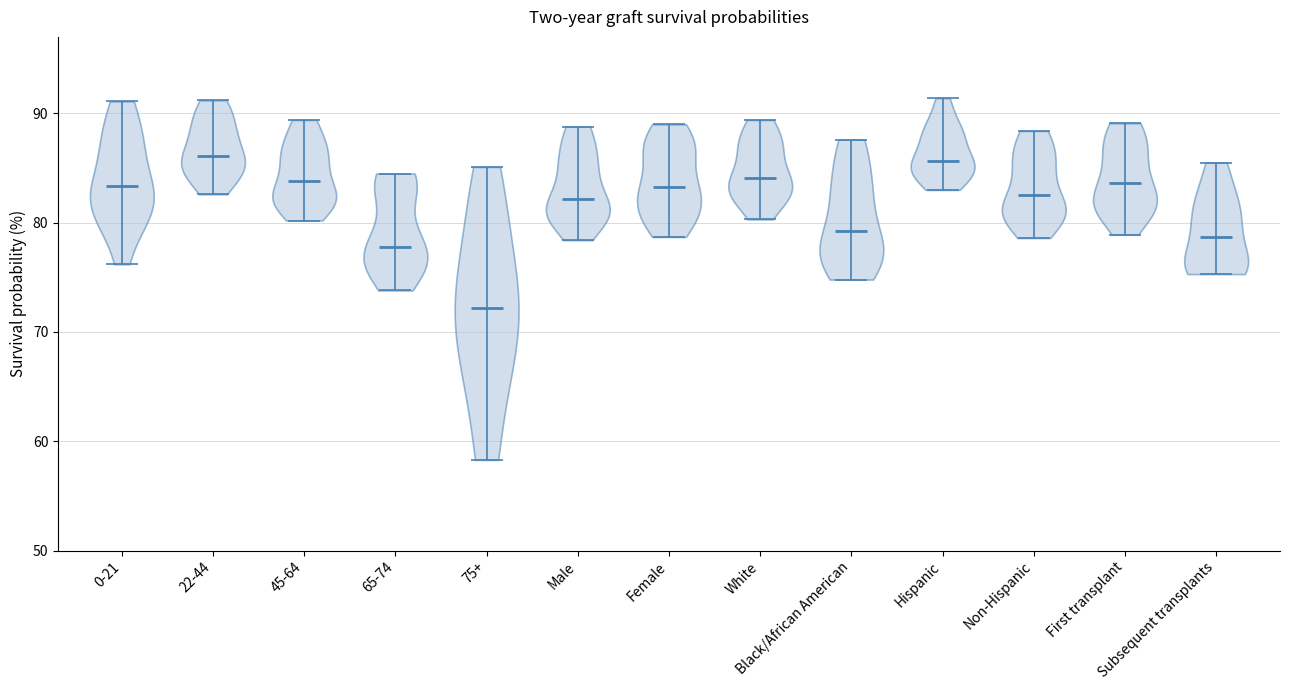

Reading left to right, read every violin against the y-axis: where its median line is, and the lowest and highest points it reaches. The values are not printed on the chart, so give them approximately, as read against the axis.

0-21: median line 83, lowest point 76, highest point 91
22-44: median line 86, lowest point 83, highest point 91
45-64: median line 84, lowest point 80, highest point 89
65-74: median line 78, lowest point 74, highest point 85
75+: median line 72, lowest point 58, highest point 85
Male: median line 82, lowest point 78, highest point 89
Female: median line 83, lowest point 79, highest point 89
White: median line 84, lowest point 80, highest point 89
Black/African American: median line 79, lowest point 75, highest point 88
Hispanic: median line 86, lowest point 83, highest point 91
Non-Hispanic: median line 83, lowest point 79, highest point 88
First transplant: median line 84, lowest point 79, highest point 89
Subsequent transplants: median line 79, lowest point 75, highest point 86